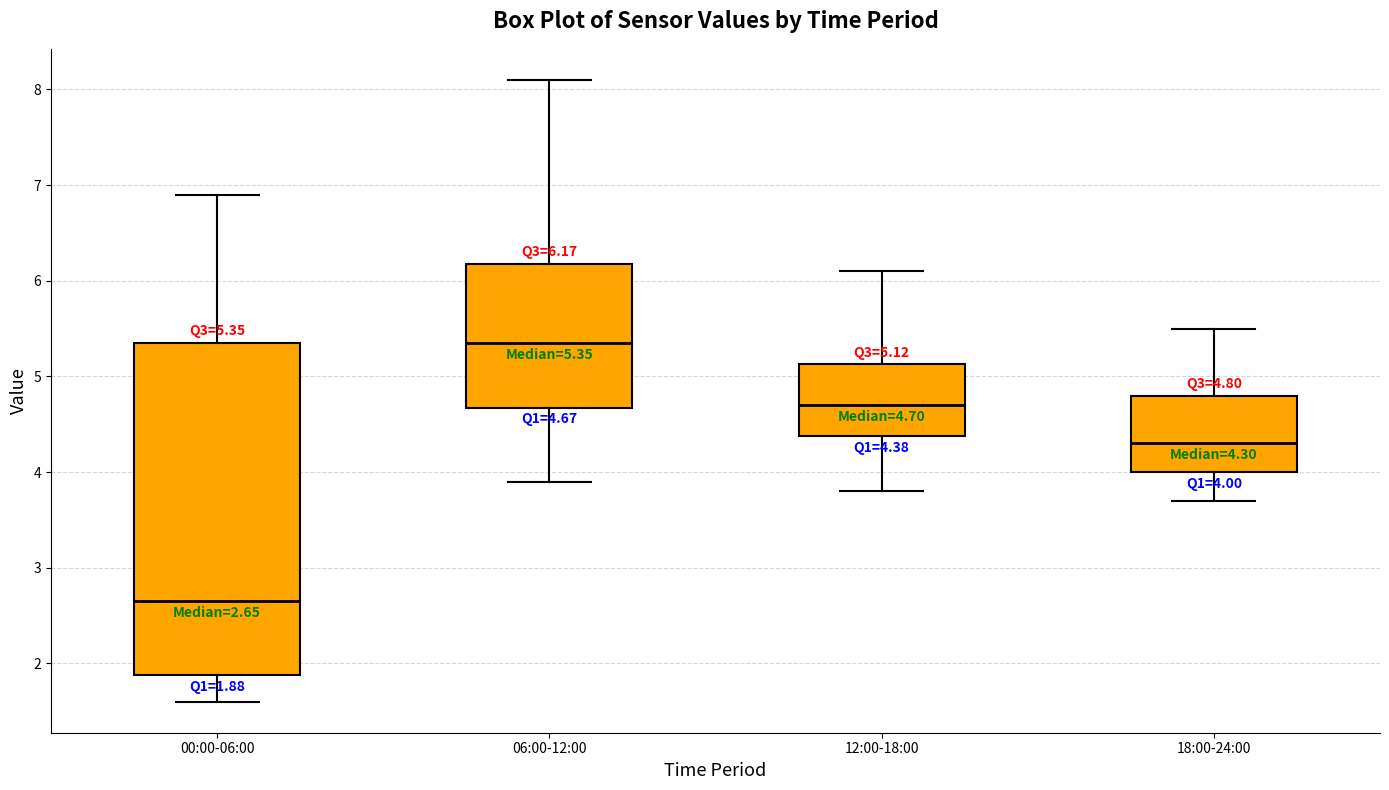

Which box is the tallest, from its lower edge to its upper edge?

00:00-06:00